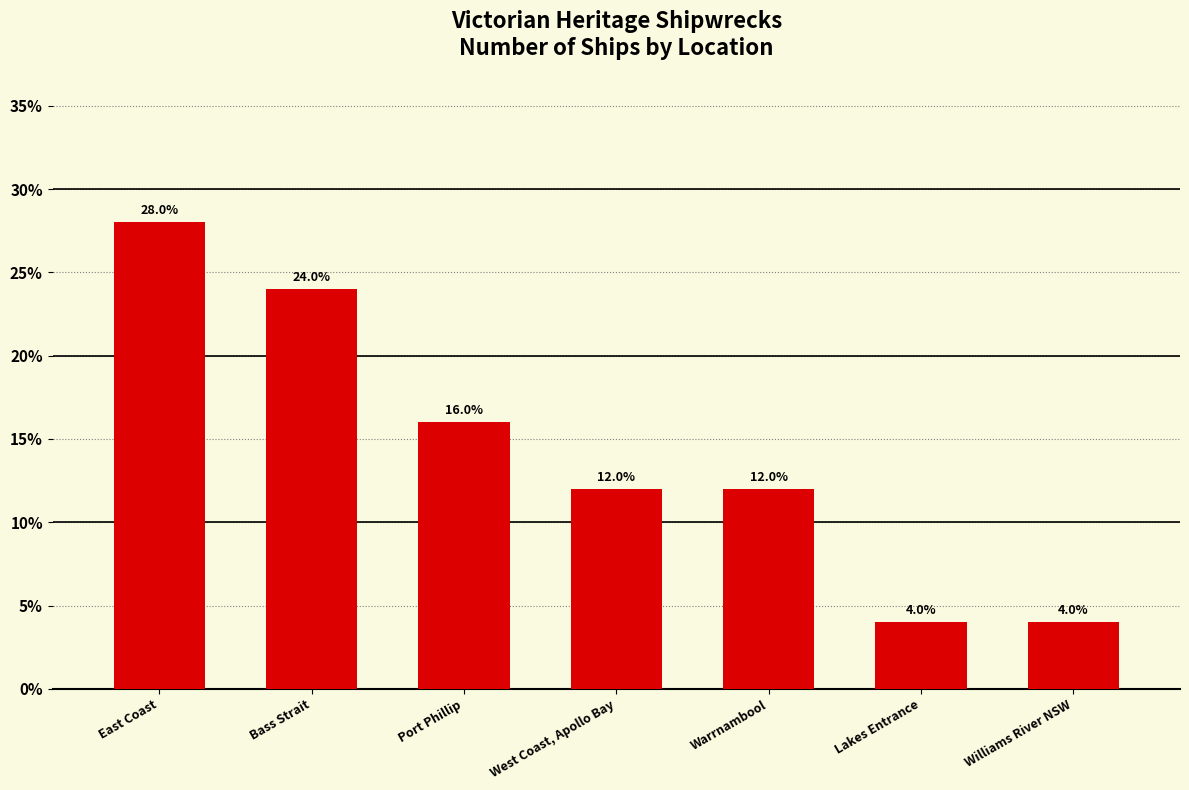

What is the value of the 5th bar from the left?

12.0